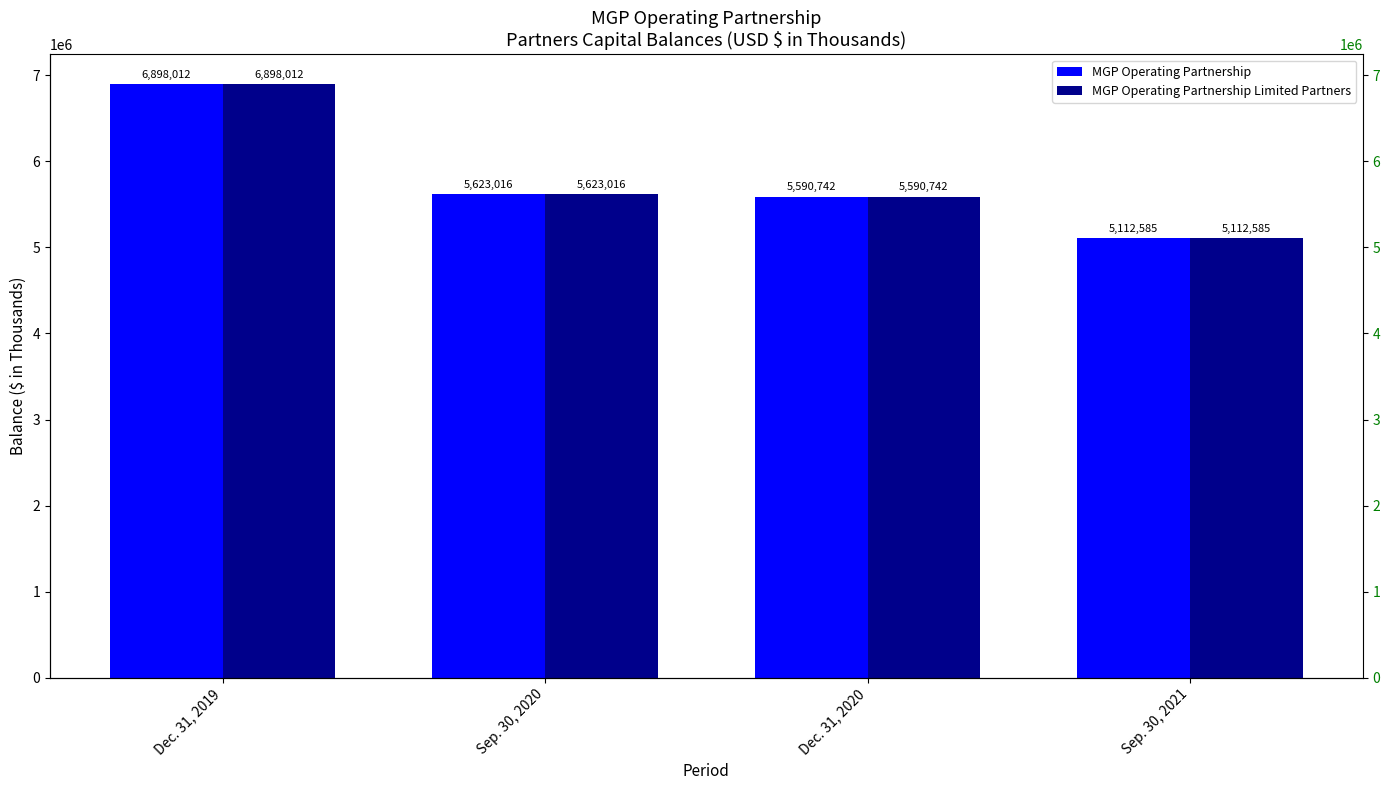

What is the label of the 3rd bar from the left?

Dec. 31, 2020